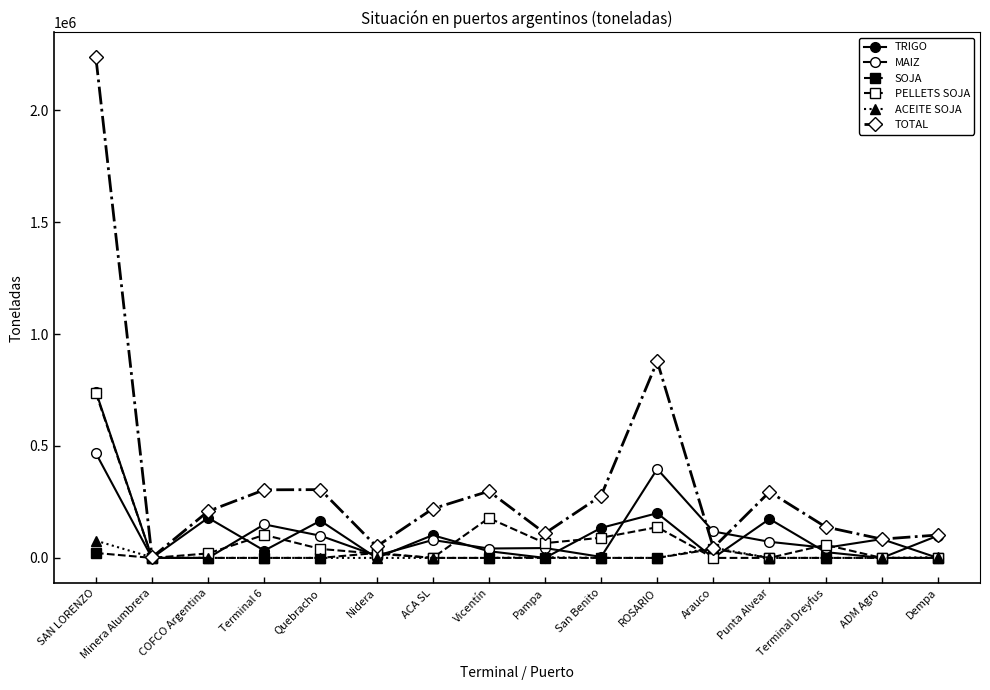

What is the difference between the maximum and minimum values in the PELLETS SOJA series?

735416